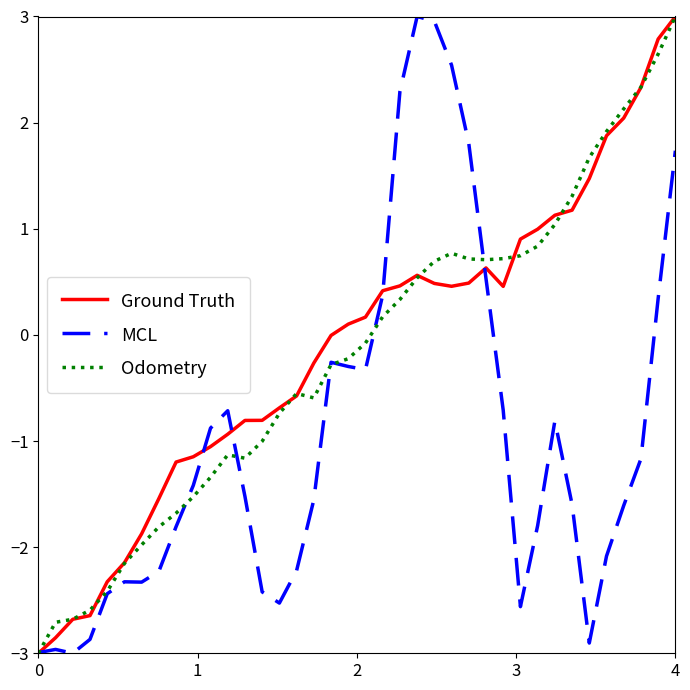

Which series ends up on top after the final intersection of MCL and Odometry?

Odometry